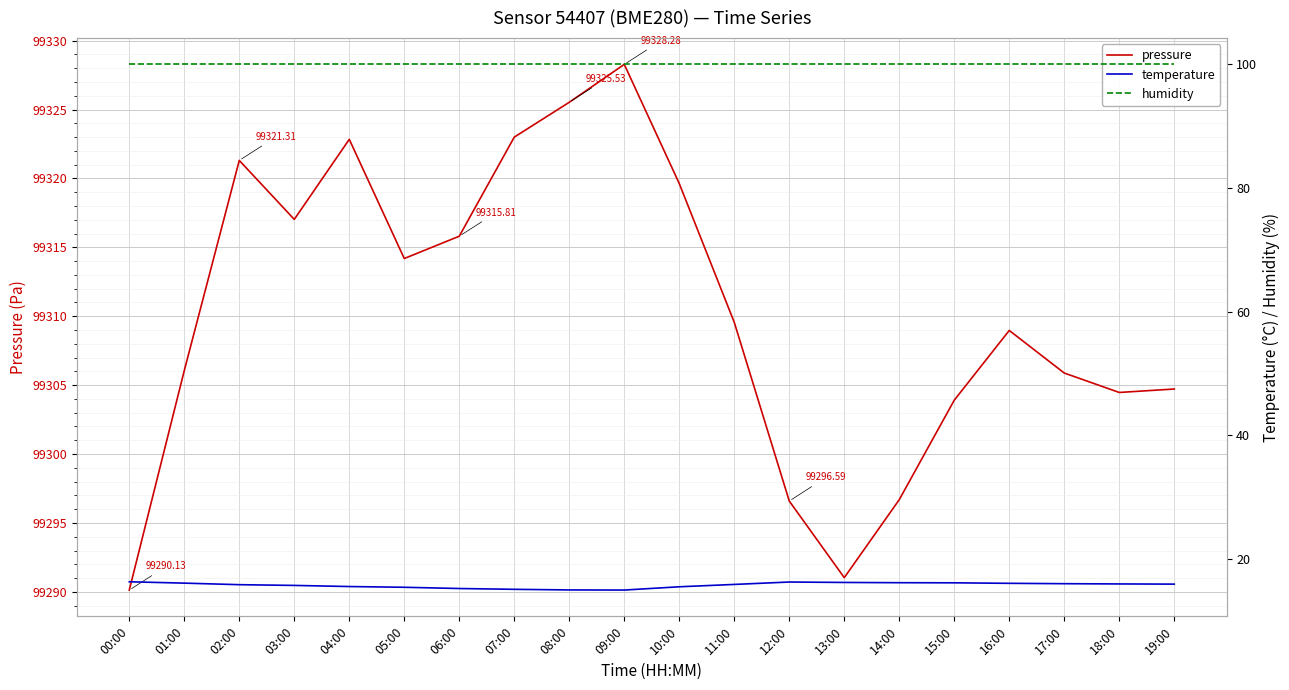

Reading left to right, list all the values displayed in this chart.

pressure: 00:00=99290.1	01:00=99306.1	02:00=99321.3	03:00=99317.0	04:00=99322.8	05:00=99314.2	06:00=99315.8	07:00=99323.0	08:00=99325.5	09:00=99328.3	10:00=99319.6	11:00=99309.6	12:00=99296.6	13:00=99291.0	14:00=99296.7	15:00=99303.9	16:00=99309.0	17:00=99305.9	18:00=99304.5	19:00=99304.7
temperature: 00:00=16.4	01:00=16.1	02:00=15.9	03:00=15.8	04:00=15.6	05:00=15.5	06:00=15.3	07:00=15.1	08:00=15.0	09:00=15.0	10:00=15.5	11:00=15.9	12:00=16.3	13:00=16.2	14:00=16.2	15:00=16.2	16:00=16.1	17:00=16.0	18:00=16.0	19:00=16.0
humidity: 00:00=100.0	01:00=100.0	02:00=100.0	03:00=100.0	04:00=100.0	05:00=100.0	06:00=100.0	07:00=100.0	08:00=100.0	09:00=100.0	10:00=100.0	11:00=100.0	12:00=100.0	13:00=100.0	14:00=100.0	15:00=100.0	16:00=100.0	17:00=100.0	18:00=100.0	19:00=100.0